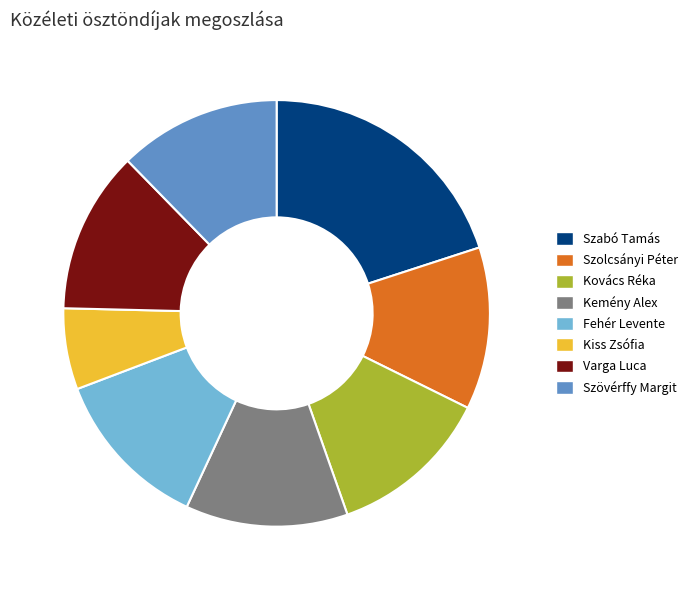

What is the ratio of the value at Kemény Alex to the value at Fehér Levente?

1.0